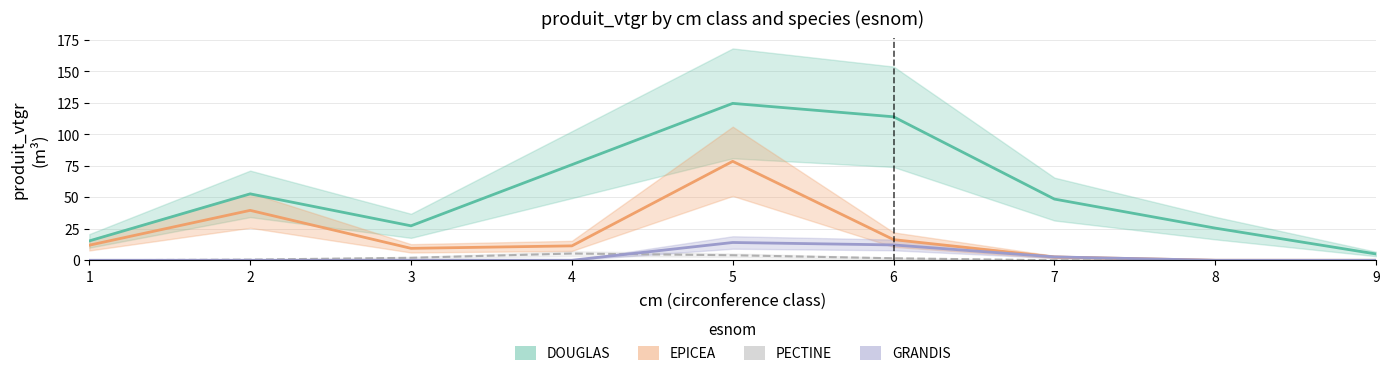

Which series changed the most between 3 and 6?

DOUGLAS